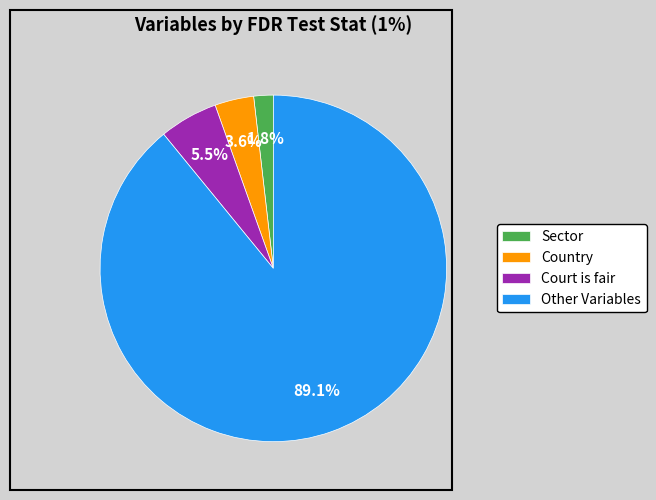

How many segments does this pie chart have?

4